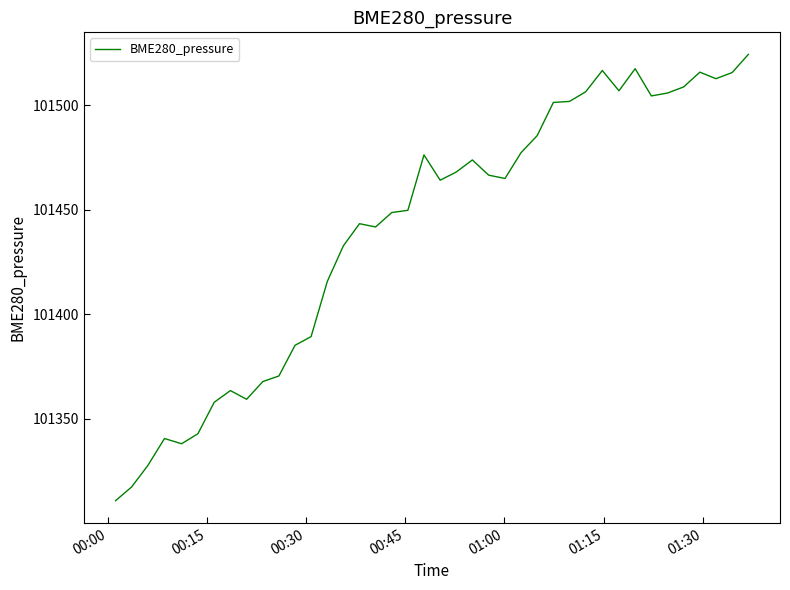

What is the maximum value shown in the chart?

101524.4